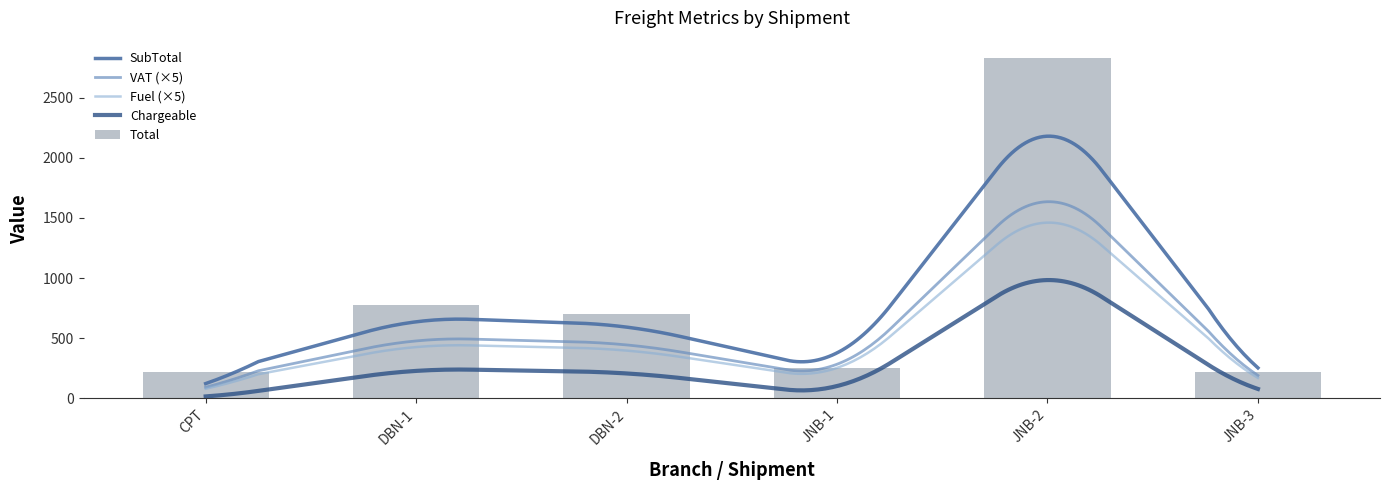

Which category has the highest value in the Total series?

JNB-2